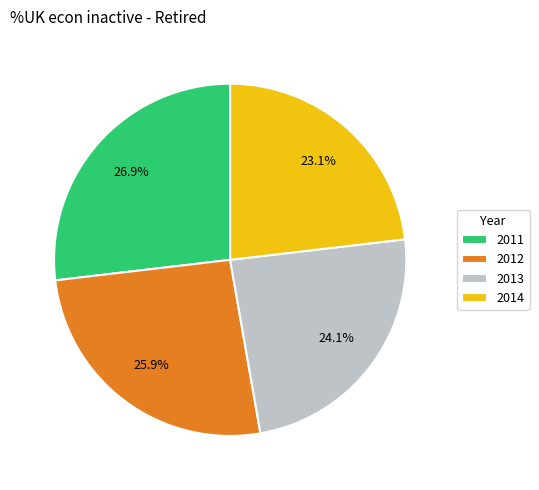

Rank the categories by value from highest to lowest.

2011, 2012, 2013, 2014